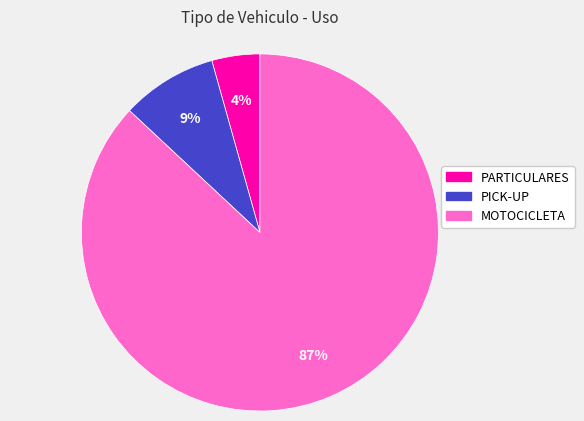

Combined, do PICK-UP and PARTICULARES account for over 50%?

No